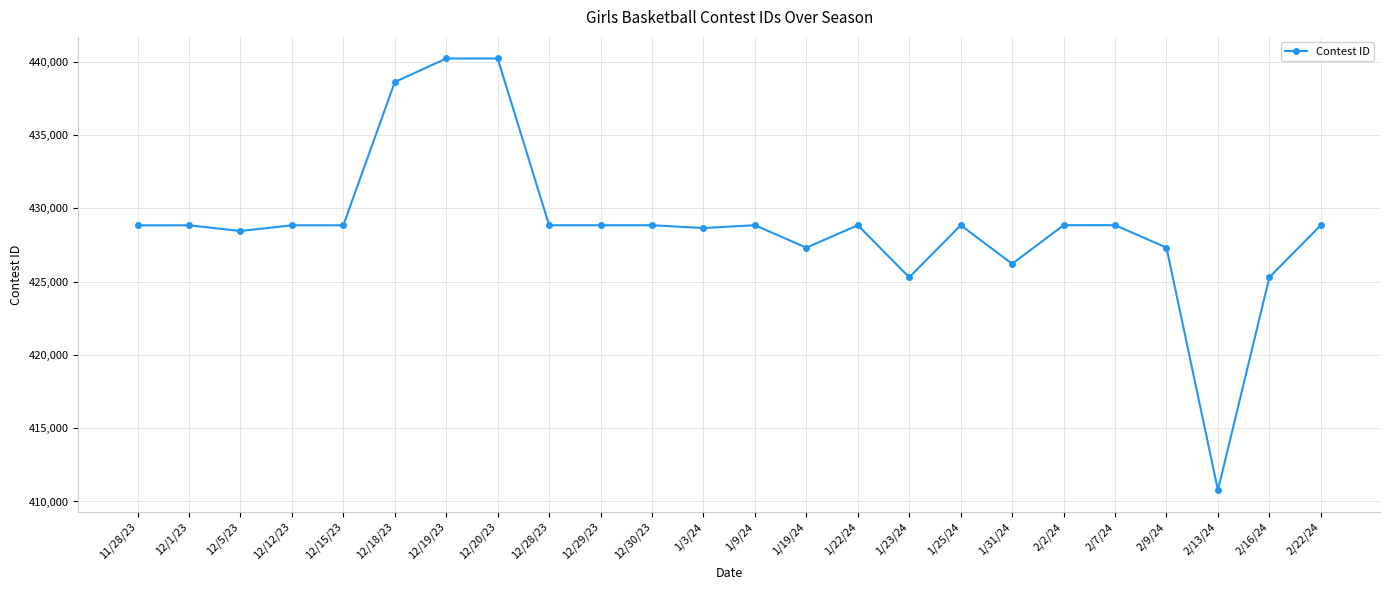

The chart shows a value of 148342 at 12/29/23. True or false?

False